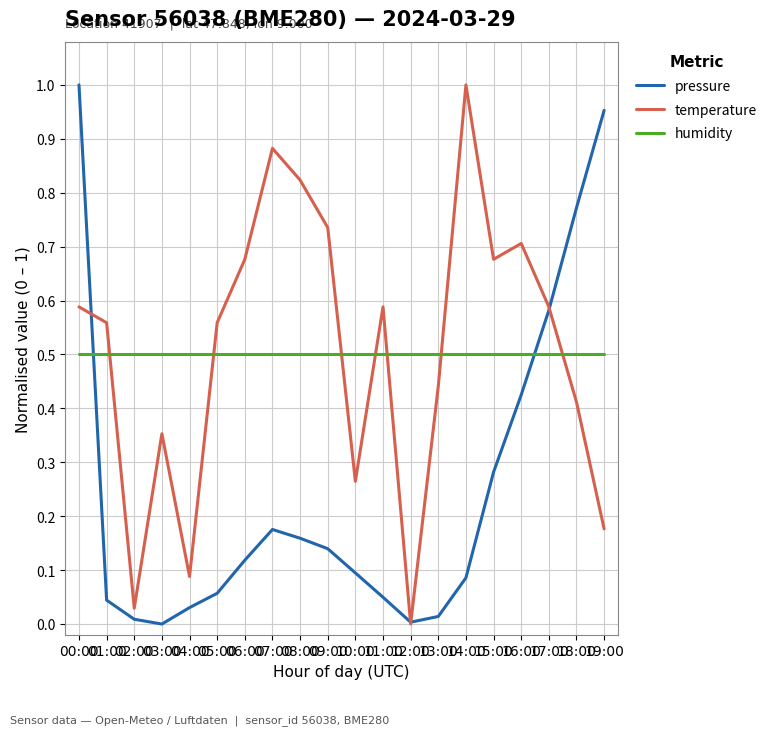

Which series ends up on top after the final intersection of humidity and temperature?

humidity